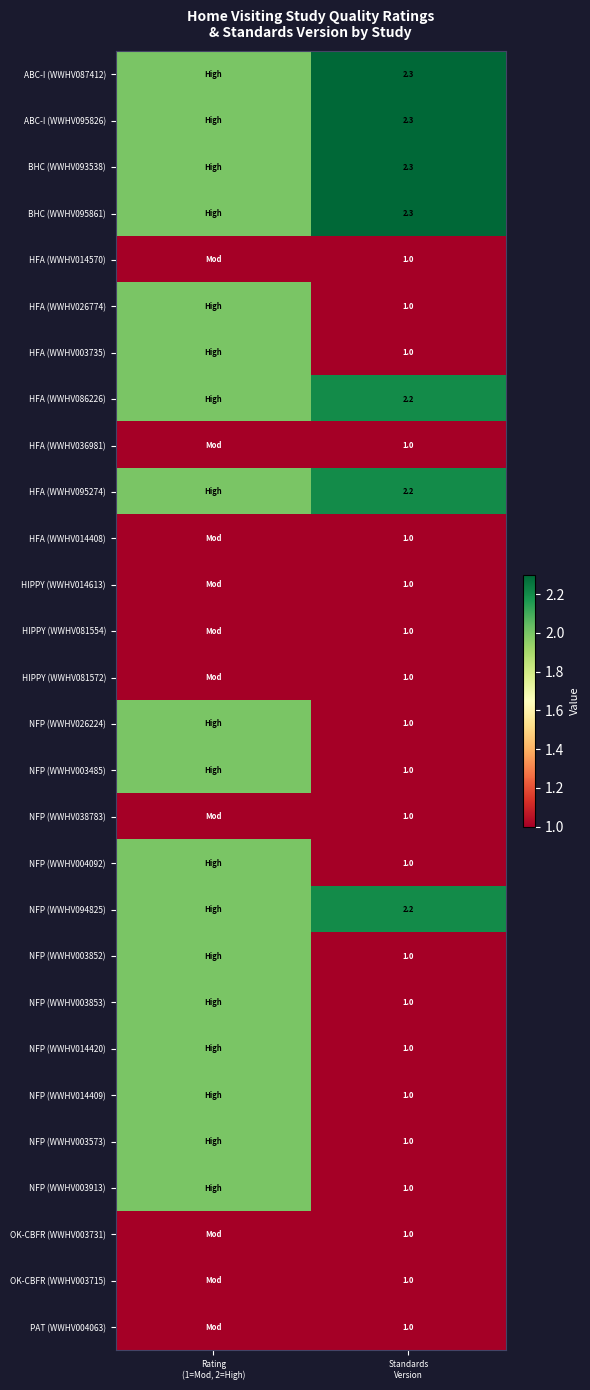

What is the difference between the highest and lowest values at Rating
(1=Mod, 2=High)?

1.0